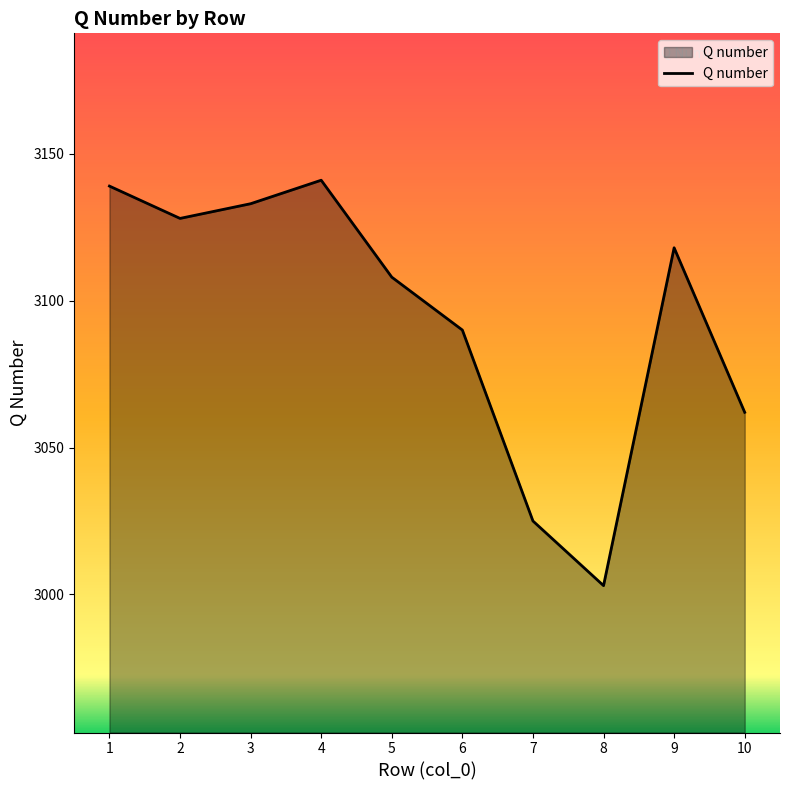

Between 7 and 10, which is larger?

10